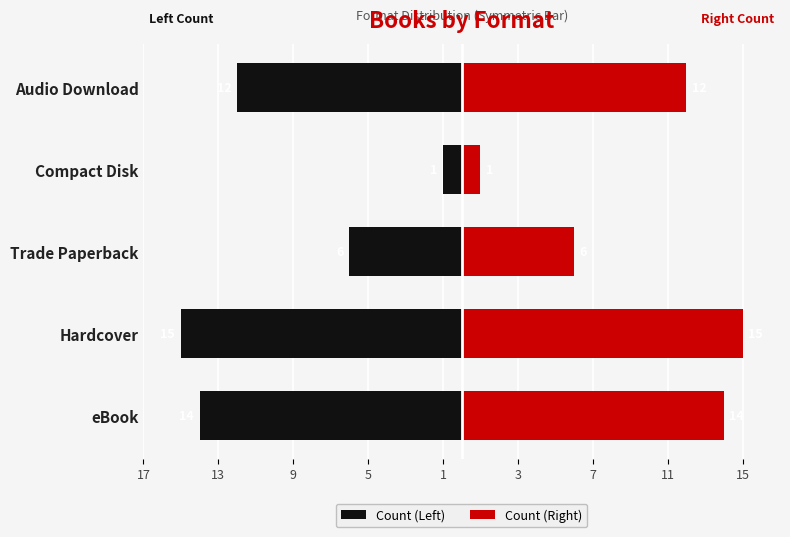

What is the average value of the Count (Right) series?

10